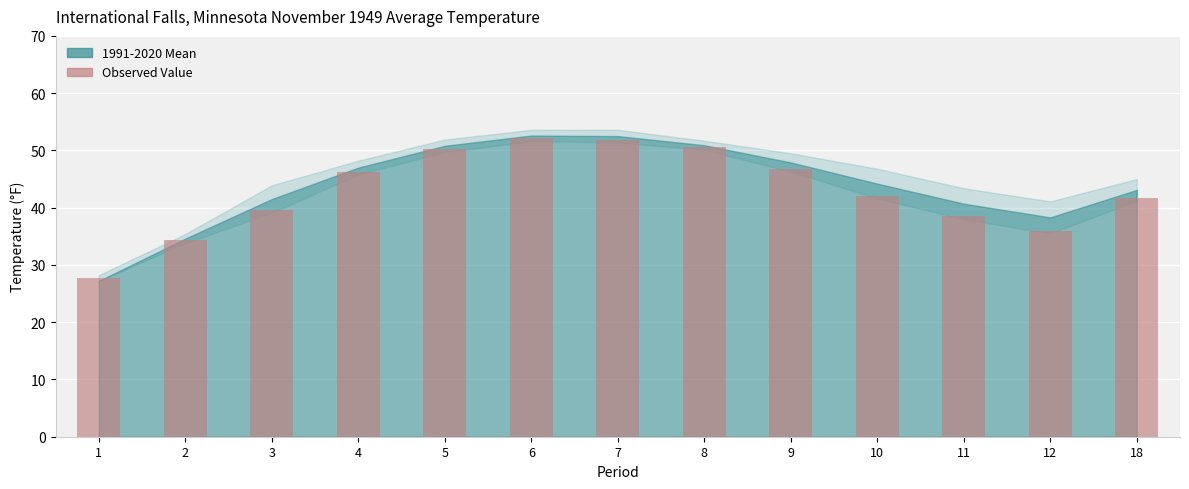

True or false: the data shows 23.8 at 3.

False